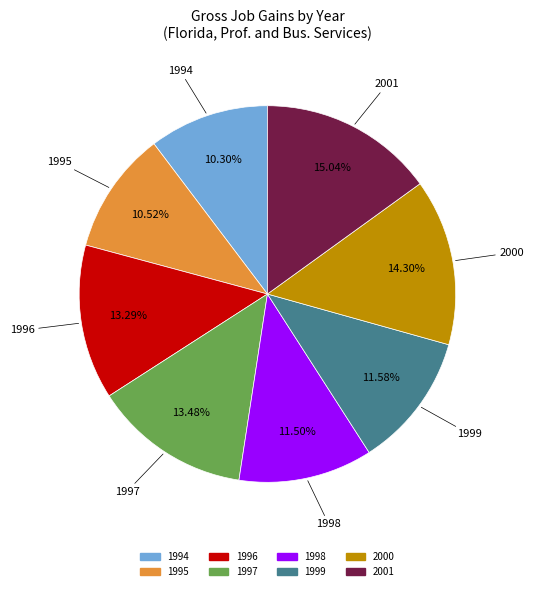

How many segments does this pie chart have?

8